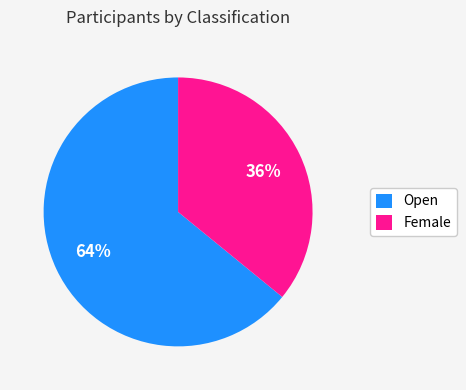

What percentage is the Open slice, to the nearest percent?

64%